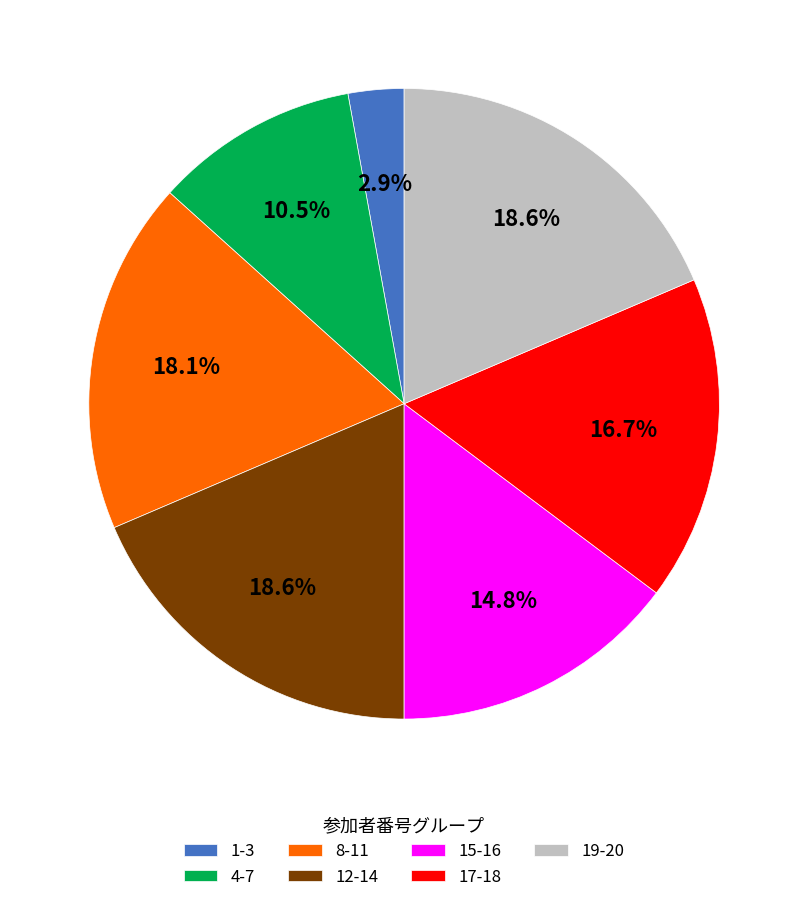

How many segments does this pie chart have?

7